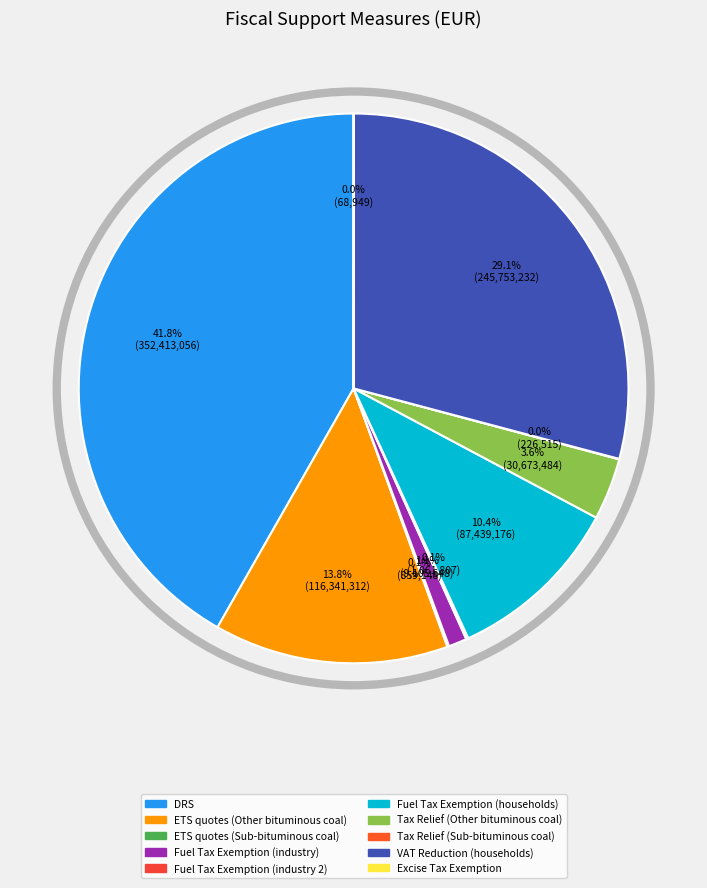

To the nearest percent, what is the combined percentage of Tax Relief (Other bituminous coal) and Fuel Tax Exemption (households)?

14%